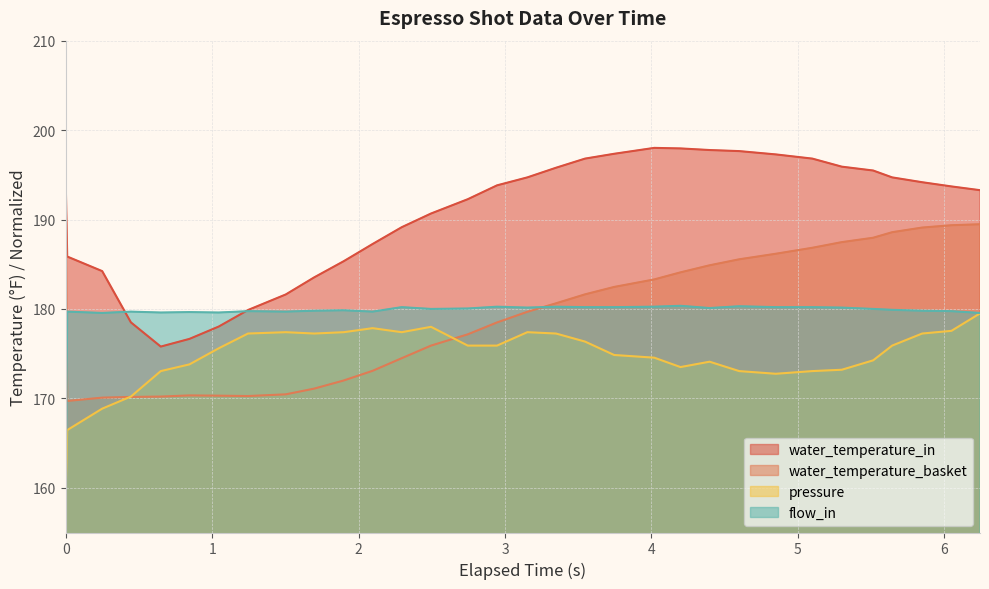

Which series has the largest total across all categories?

water_temperature_in